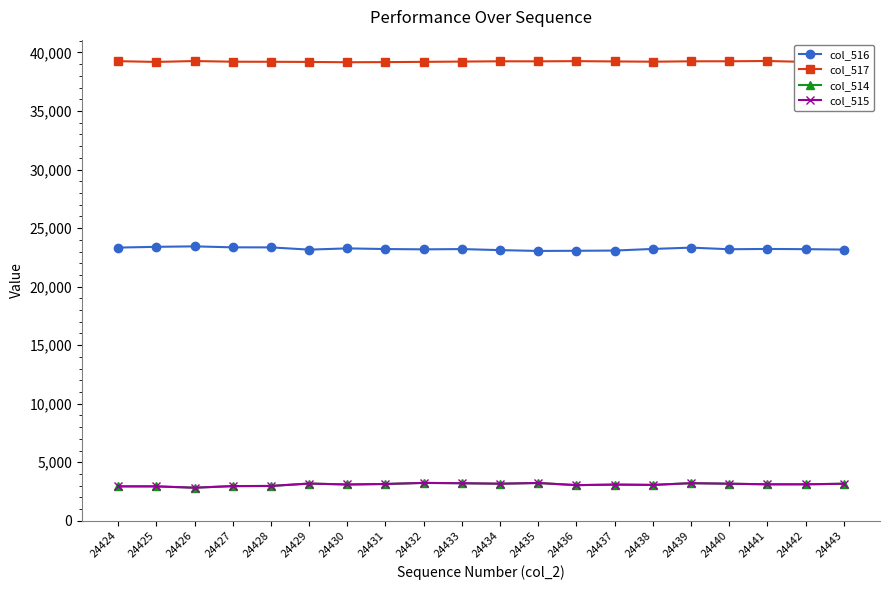

True or false: col_514 and col_517 cross at least once.

False